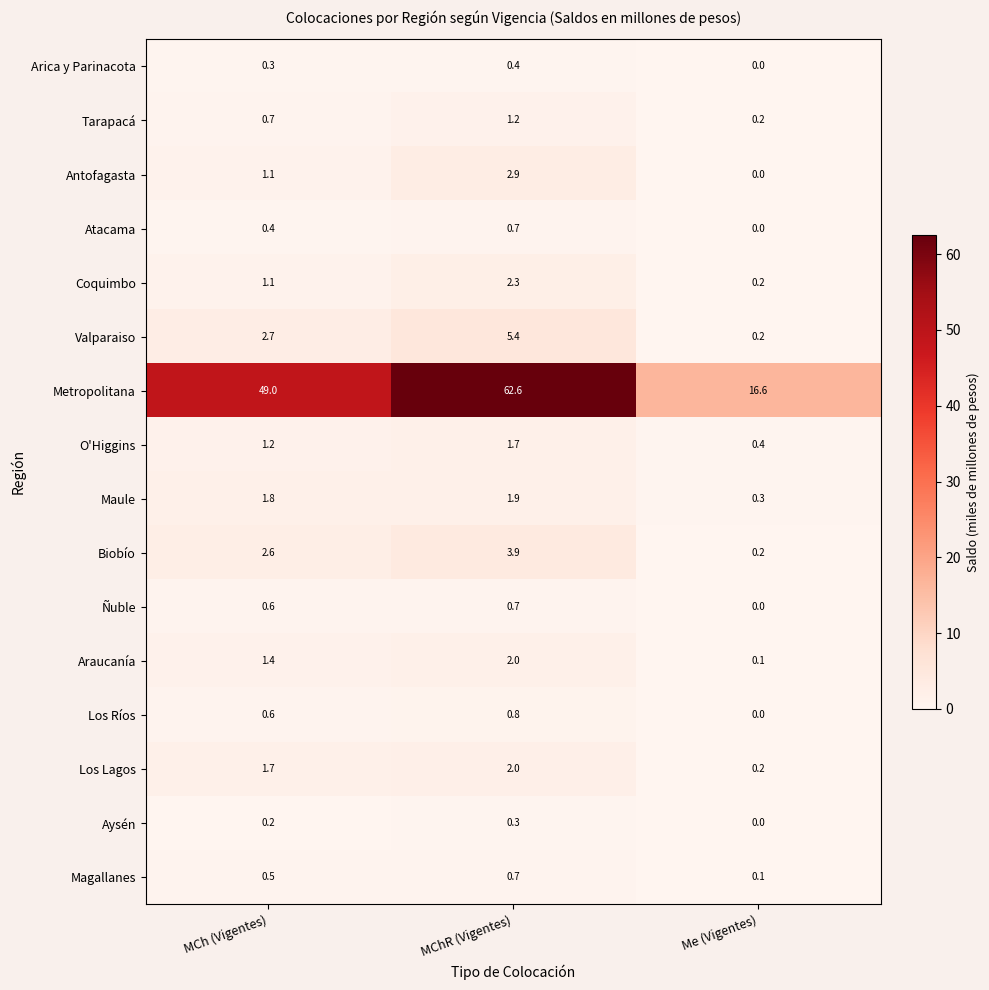

Is it true that Ñuble equals 0.2 at MCh (Vigentes)?

False